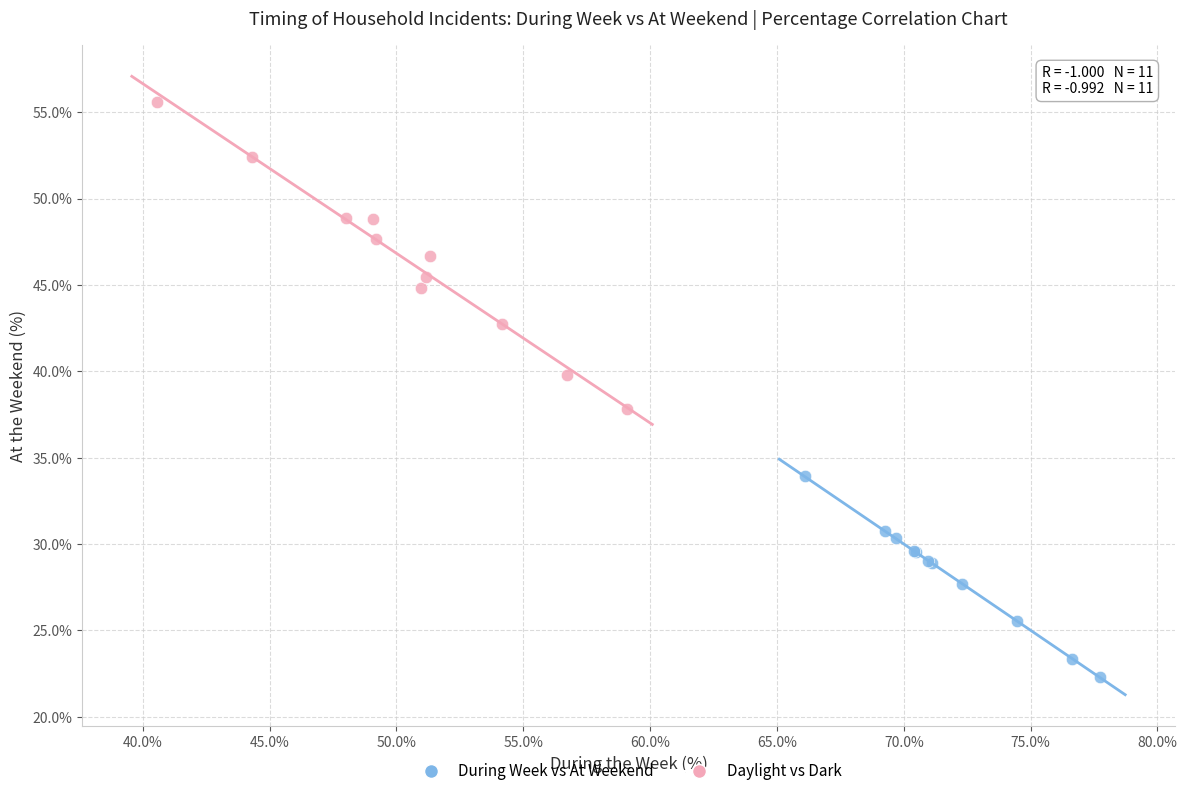

Which series contains the highest Y value?

Daylight vs Dark